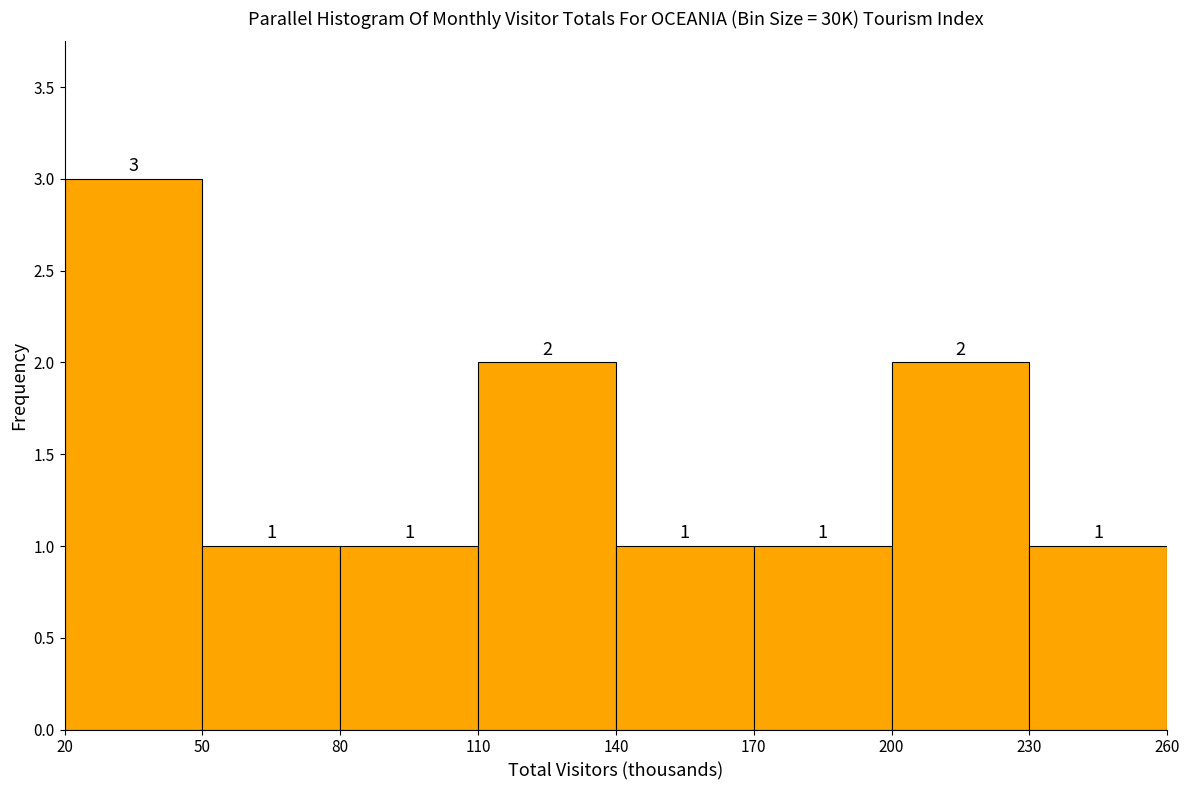

Over which range of the x-axis is the bar tallest?

20 to 50